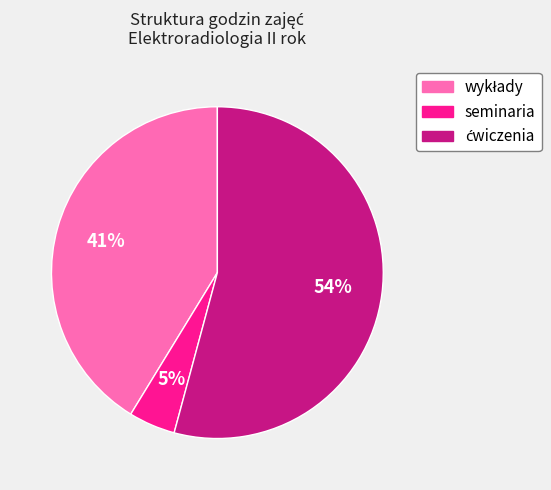

Does any single category account for the majority?

Yes